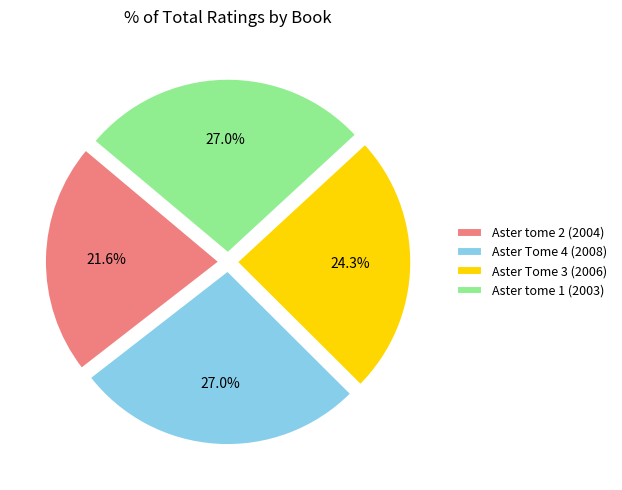

Do Aster Tome 3 (2006) and Aster Tome 4 (2008) together represent more than half of the pie?

Yes